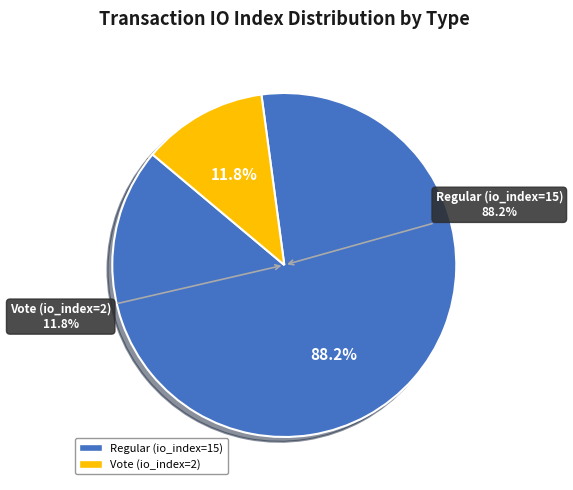

To the nearest percent, what is the difference between the largest and smallest slice percentages?

76%